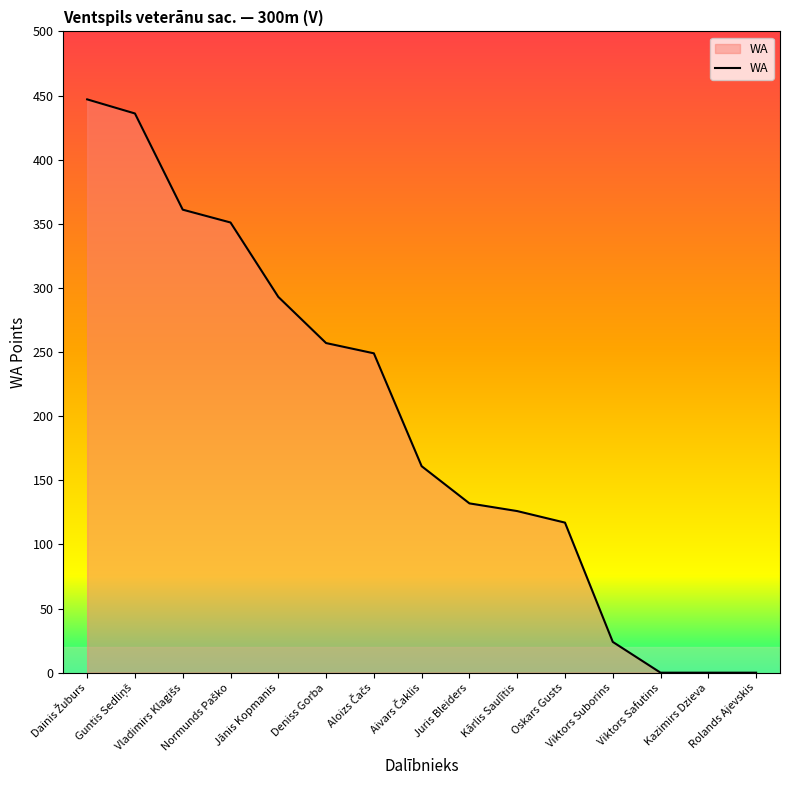

What is the difference between the maximum and second lowest values?

447